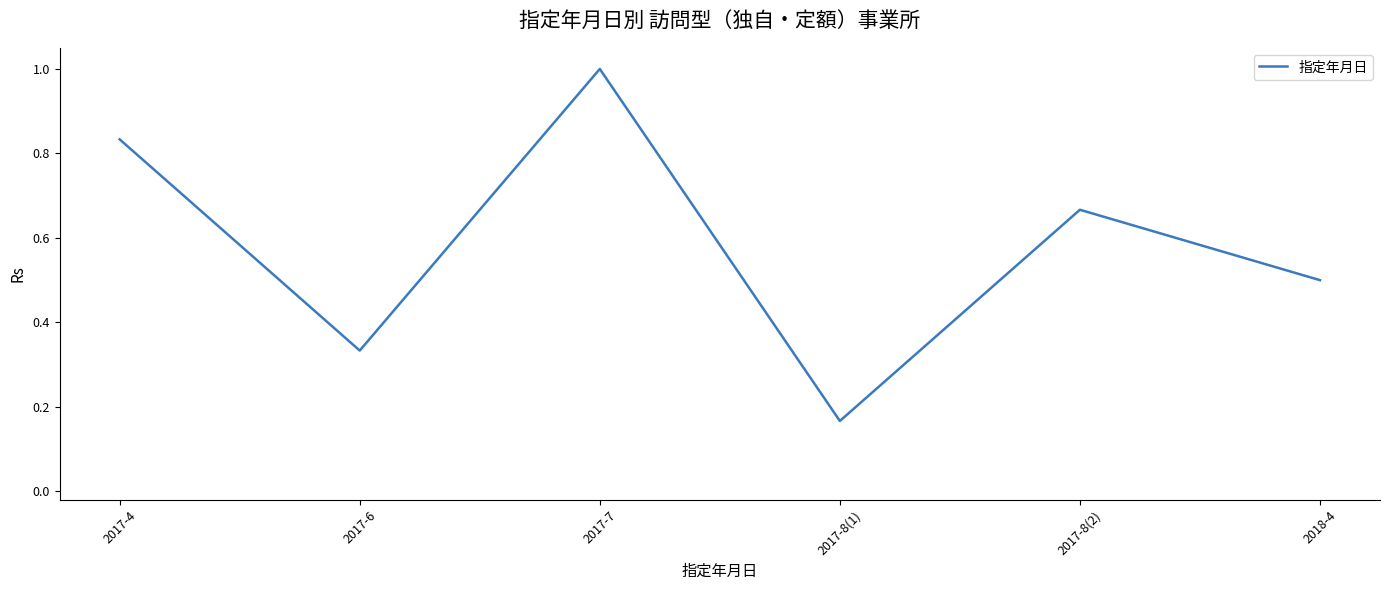

List the labels in order of value, largest first.

2017-7, 2017-4, 2017-8(2), 2018-4, 2017-6, 2017-8(1)